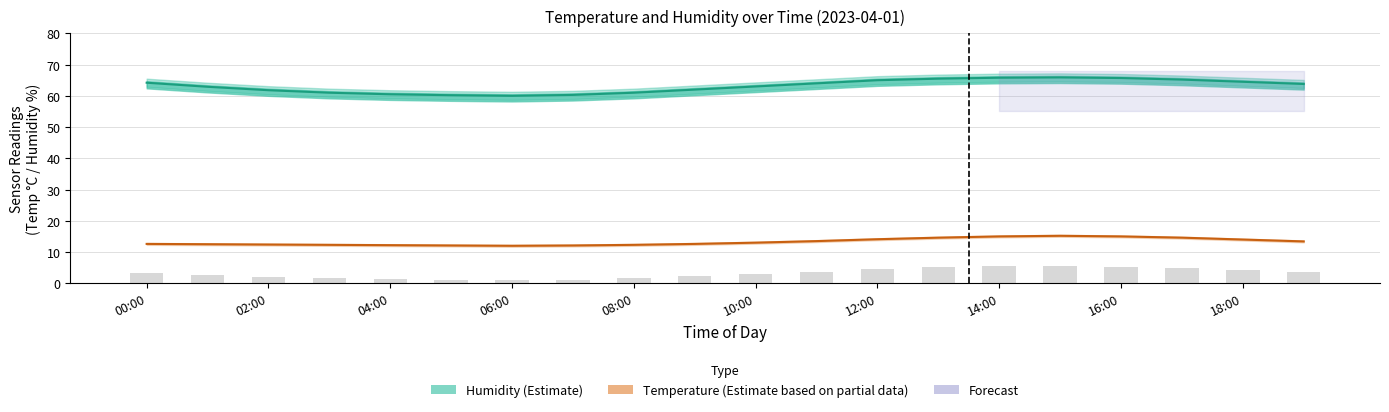

How many values in the Humidity (Estimate) series are below 63?

9